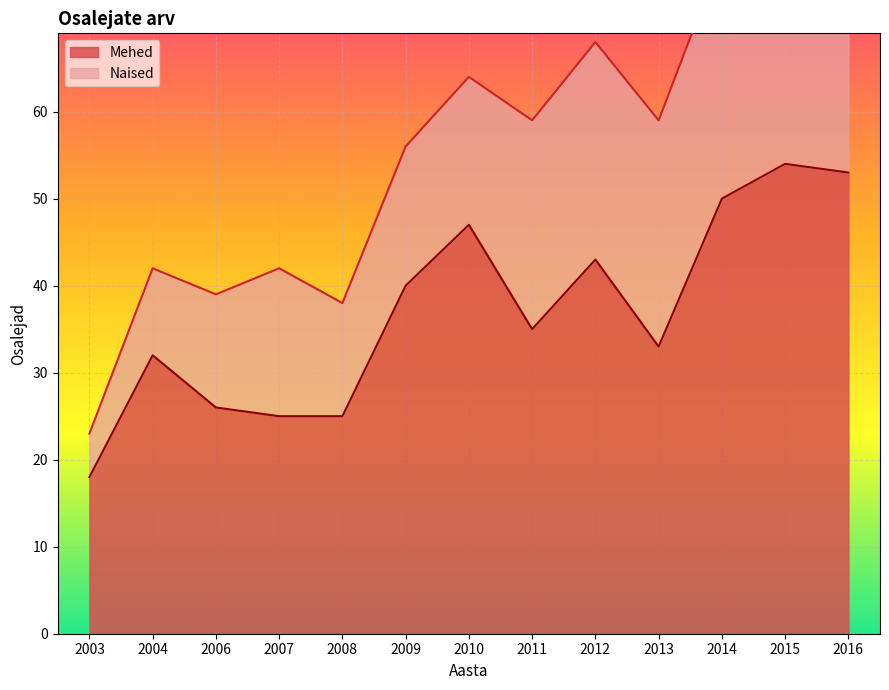

True or false: the data shows 50 at 2014.

True